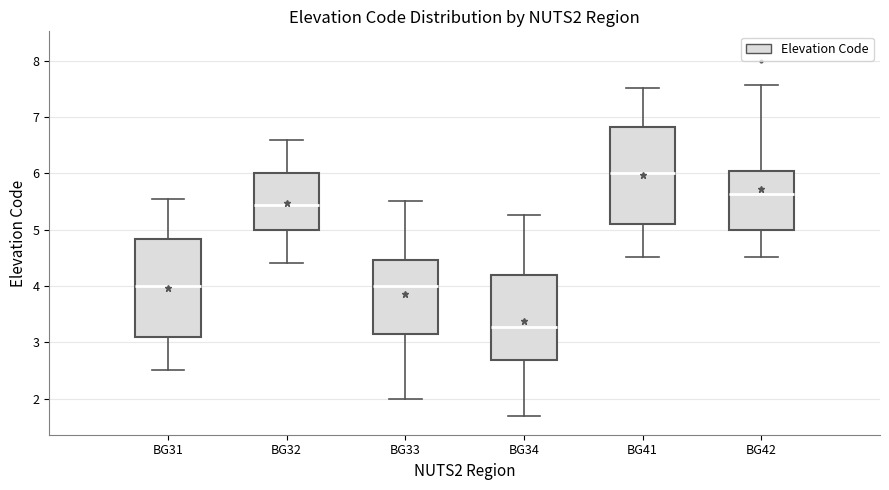

Which box has the highest median line?

BG41